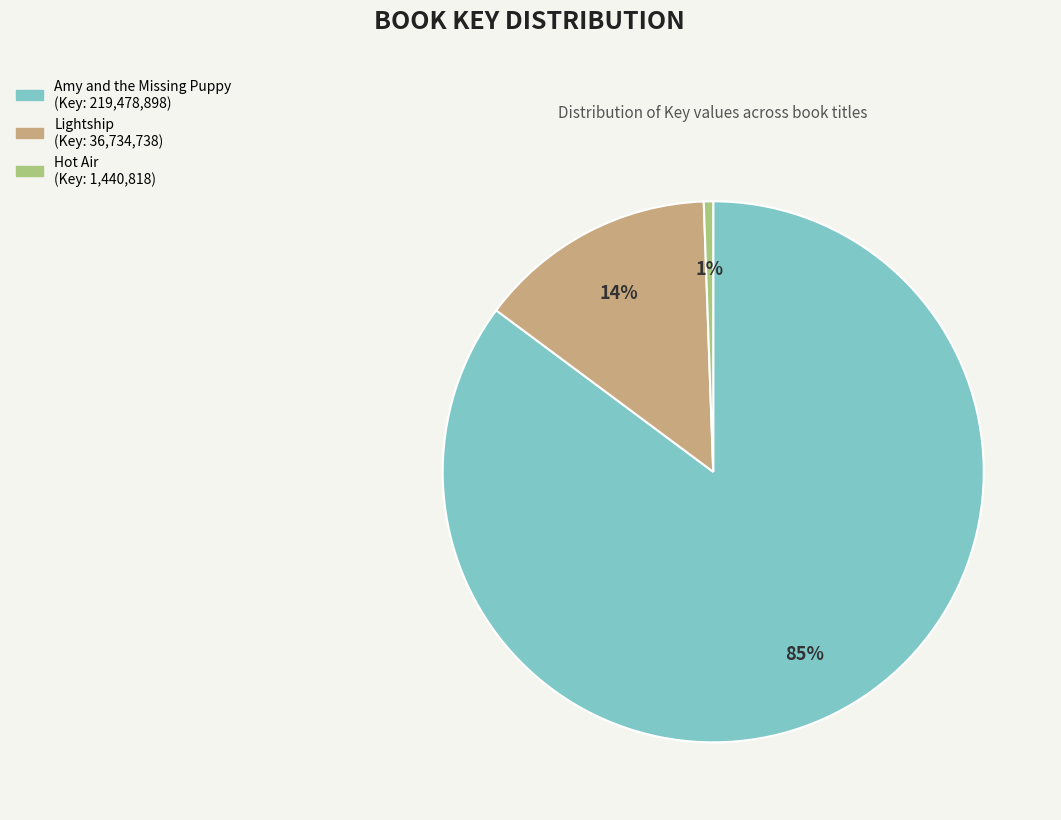

Rank the categories by value from lowest to highest.

Hot Air, Lightship, Amy and the Missing Puppy